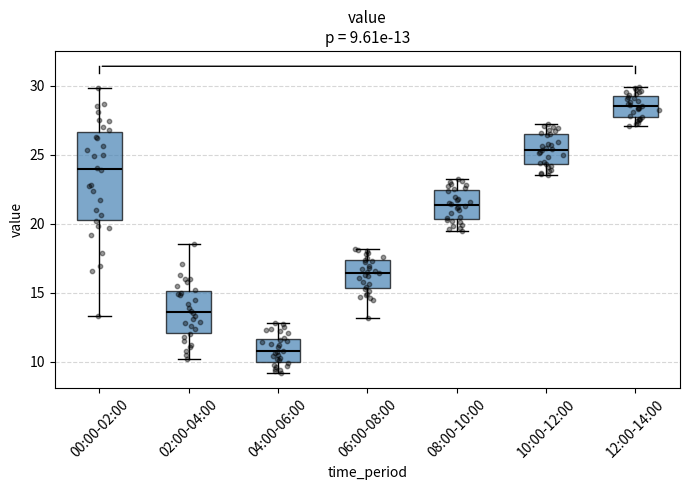

Which box is the tallest, from its lower edge to its upper edge?

00:00-02:00